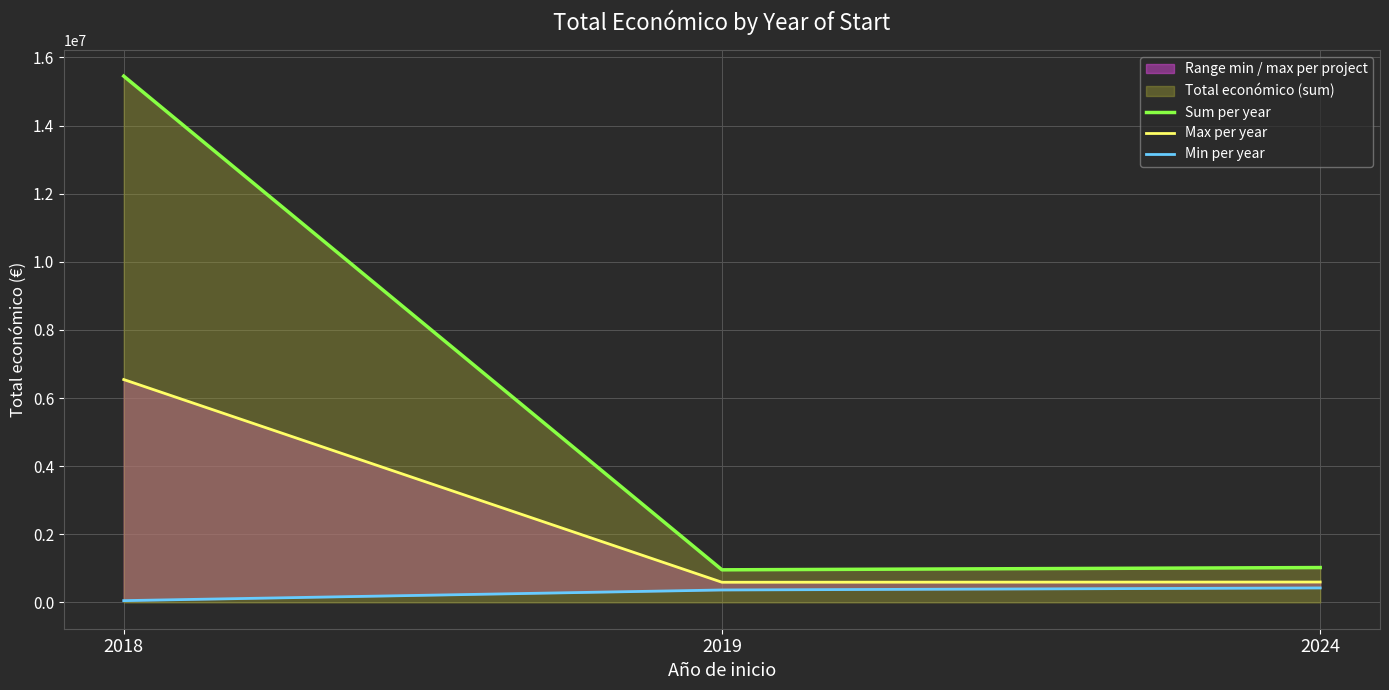

At which category does the chart reach its peak across all series?

2018